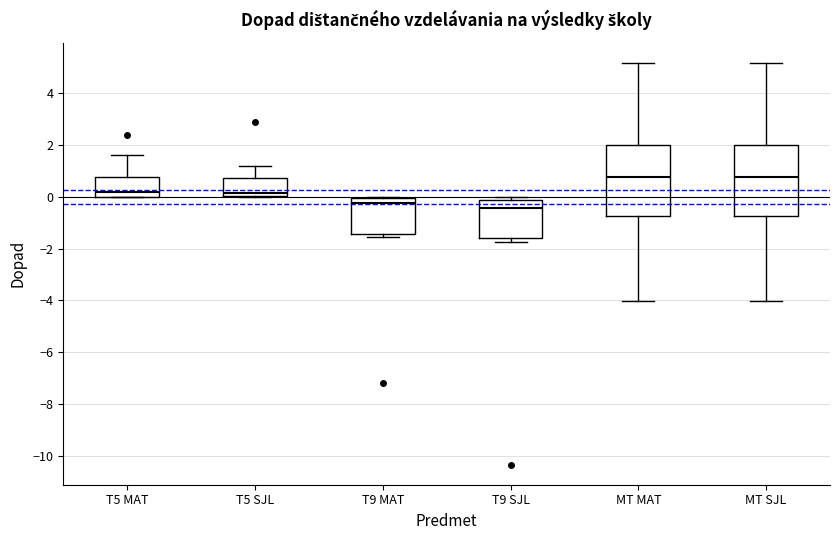

Reading left to right, read every box against the y-axis: the position of its median line, the range the box covers, and the ends of its whiskers. The values are not printed on the chart, so give them approximately, as read against the axis.

T5 MAT: median 0.2, box 0.0 to 0.8, whiskers 0.0 to 1.6
T5 SJL: median 0.2, box 0.0 to 0.8, whiskers 0.0 to 1.2
T9 MAT: median -0.2, box -1.4 to 0.0, whiskers -1.6 to 0.0
T9 SJL: median -0.4, box -1.6 to -0.2, whiskers -1.8 to 0.0
MT MAT: median 0.8, box -0.8 to 2.0, whiskers -4.0 to 5.2
MT SJL: median 0.8, box -0.8 to 2.0, whiskers -4.0 to 5.2